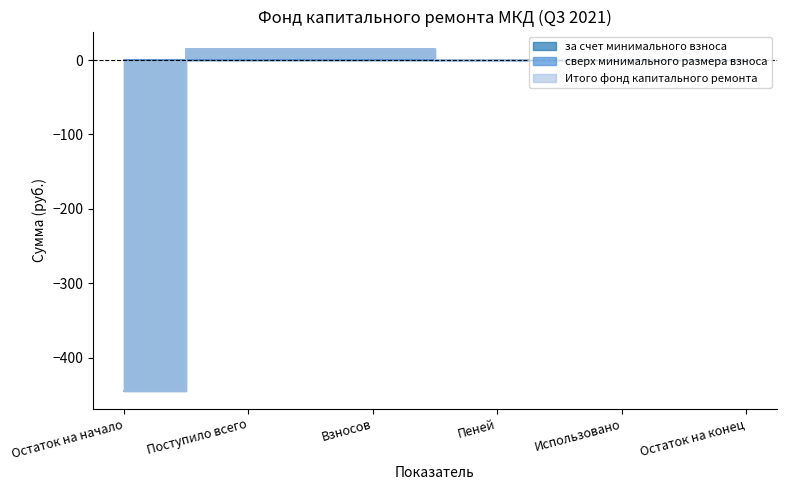

What is the greatest value displayed?

15.2